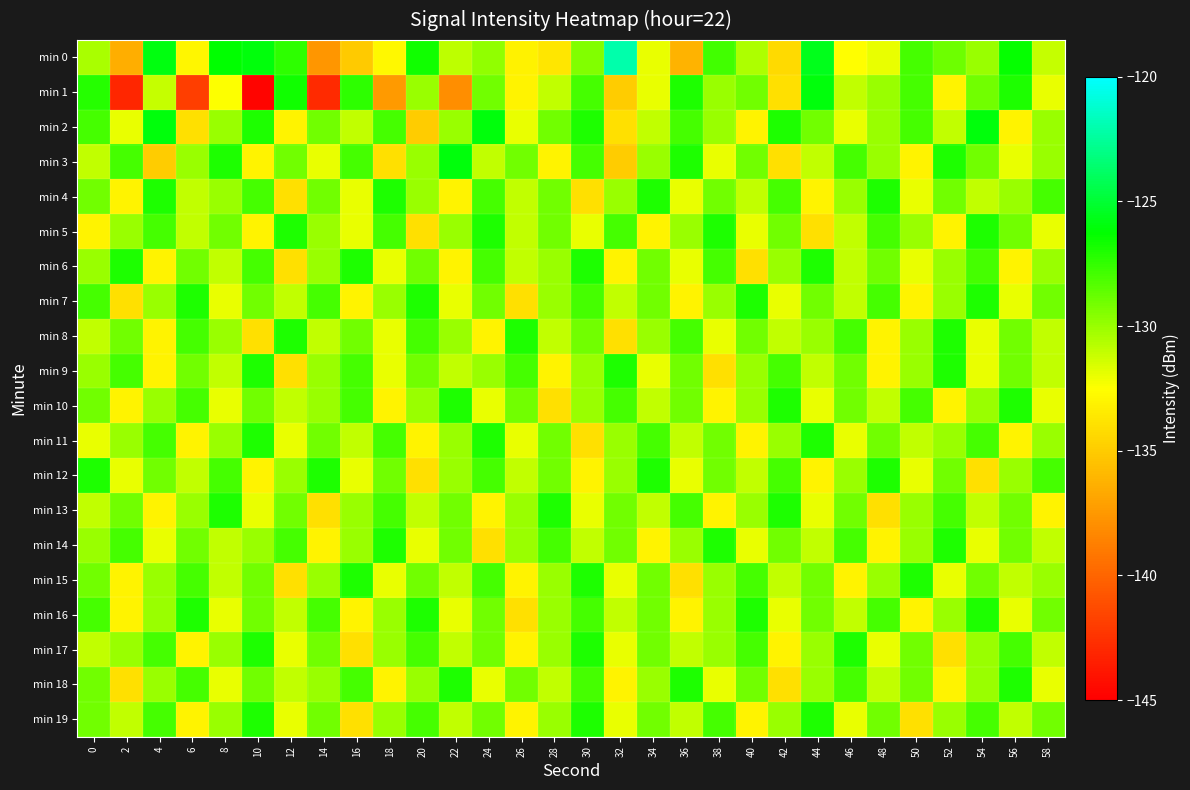

Reading left to right, list all the values displayed in this chart.

min 0: 0=-130.4	2=-136.4	4=-125.9	6=-132.9	8=-126.3	10=-126.0	12=-127.3	14=-137.6	16=-135.1	18=-132.8	20=-126.7	22=-130.9	24=-129.8	26=-133.1	28=-133.7	30=-129.4	32=-122.1	34=-132.0	36=-136.1	38=-127.8	40=-130.5	42=-134.3	44=-125.6	46=-132.5	48=-131.9	50=-127.9	52=-128.9	54=-130.0	56=-126.4	58=-131.1
min 1: 0=-127.2	2=-143.1	4=-131.1	6=-141.9	8=-132.5	10=-144.7	12=-126.7	14=-142.9	16=-127.4	18=-137.4	20=-130.0	22=-138.0	24=-129.0	26=-133.0	28=-131.0	30=-128.0	32=-135.0	34=-132.0	36=-127.0	38=-130.0	40=-129.0	42=-134.0	44=-126.0	46=-131.0	48=-130.0	50=-128.0	52=-133.0	54=-129.0	56=-127.0	58=-132.0
min 2: 0=-128.0	2=-132.0	4=-126.0	6=-134.0	8=-130.0	10=-127.0	12=-133.0	14=-129.0	16=-131.0	18=-128.0	20=-135.0	22=-130.0	24=-126.0	26=-132.0	28=-129.0	30=-127.0	32=-134.0	34=-131.0	36=-128.0	38=-130.0	40=-133.0	42=-127.0	44=-129.0	46=-132.0	48=-130.0	50=-128.0	52=-131.0	54=-126.0	56=-133.0	58=-130.0
min 3: 0=-131.0	2=-128.0	4=-135.0	6=-130.0	8=-127.0	10=-133.0	12=-129.0	14=-132.0	16=-128.0	18=-134.0	20=-130.0	22=-126.0	24=-131.0	26=-129.0	28=-133.0	30=-128.0	32=-135.0	34=-130.0	36=-127.0	38=-132.0	40=-129.0	42=-134.0	44=-131.0	46=-128.0	48=-130.0	50=-133.0	52=-127.0	54=-129.0	56=-132.0	58=-130.0
min 4: 0=-129.0	2=-133.0	4=-127.0	6=-131.0	8=-130.0	10=-128.0	12=-134.0	14=-129.0	16=-132.0	18=-127.0	20=-130.0	22=-133.0	24=-128.0	26=-131.0	28=-129.0	30=-134.0	32=-130.0	34=-127.0	36=-132.0	38=-129.0	40=-131.0	42=-128.0	44=-133.0	46=-130.0	48=-127.0	50=-132.0	52=-129.0	54=-131.0	56=-130.0	58=-128.0
min 5: 0=-133.0	2=-130.0	4=-128.0	6=-131.0	8=-129.0	10=-133.0	12=-127.0	14=-130.0	16=-132.0	18=-128.0	20=-134.0	22=-130.0	24=-127.0	26=-131.0	28=-129.0	30=-132.0	32=-128.0	34=-133.0	36=-130.0	38=-127.0	40=-132.0	42=-129.0	44=-134.0	46=-131.0	48=-128.0	50=-130.0	52=-133.0	54=-127.0	56=-129.0	58=-132.0
min 6: 0=-130.0	2=-127.0	4=-133.0	6=-129.0	8=-131.0	10=-128.0	12=-134.0	14=-130.0	16=-127.0	18=-132.0	20=-129.0	22=-133.0	24=-128.0	26=-131.0	28=-130.0	30=-127.0	32=-133.0	34=-129.0	36=-132.0	38=-128.0	40=-134.0	42=-130.0	44=-127.0	46=-131.0	48=-129.0	50=-132.0	52=-130.0	54=-128.0	56=-133.0	58=-130.0
min 7: 0=-128.0	2=-134.0	4=-130.0	6=-127.0	8=-132.0	10=-129.0	12=-131.0	14=-128.0	16=-133.0	18=-130.0	20=-127.0	22=-132.0	24=-129.0	26=-134.0	28=-130.0	30=-128.0	32=-131.0	34=-129.0	36=-133.0	38=-130.0	40=-127.0	42=-132.0	44=-129.0	46=-131.0	48=-128.0	50=-133.0	52=-130.0	54=-127.0	56=-132.0	58=-129.0
min 8: 0=-131.0	2=-129.0	4=-133.0	6=-128.0	8=-130.0	10=-134.0	12=-127.0	14=-131.0	16=-129.0	18=-132.0	20=-128.0	22=-130.0	24=-133.0	26=-127.0	28=-131.0	30=-129.0	32=-134.0	34=-130.0	36=-128.0	38=-132.0	40=-129.0	42=-131.0	44=-130.0	46=-128.0	48=-133.0	50=-130.0	52=-127.0	54=-132.0	56=-129.0	58=-131.0
min 9: 0=-130.0	2=-128.0	4=-133.0	6=-129.0	8=-131.0	10=-127.0	12=-134.0	14=-130.0	16=-128.0	18=-132.0	20=-129.0	22=-131.0	24=-130.0	26=-128.0	28=-133.0	30=-130.0	32=-127.0	34=-132.0	36=-129.0	38=-134.0	40=-130.0	42=-128.0	44=-131.0	46=-129.0	48=-133.0	50=-130.0	52=-127.0	54=-132.0	56=-129.0	58=-131.0
min 10: 0=-129.0	2=-133.0	4=-130.0	6=-128.0	8=-132.0	10=-129.0	12=-131.0	14=-130.0	16=-128.0	18=-133.0	20=-130.0	22=-127.0	24=-132.0	26=-129.0	28=-134.0	30=-130.0	32=-128.0	34=-131.0	36=-129.0	38=-133.0	40=-130.0	42=-127.0	44=-132.0	46=-129.0	48=-131.0	50=-128.0	52=-133.0	54=-130.0	56=-127.0	58=-132.0
min 11: 0=-132.0	2=-130.0	4=-128.0	6=-133.0	8=-130.0	10=-127.0	12=-132.0	14=-129.0	16=-131.0	18=-128.0	20=-133.0	22=-130.0	24=-127.0	26=-132.0	28=-129.0	30=-134.0	32=-130.0	34=-128.0	36=-131.0	38=-129.0	40=-133.0	42=-130.0	44=-127.0	46=-132.0	48=-129.0	50=-131.0	52=-130.0	54=-128.0	56=-133.0	58=-130.0
min 12: 0=-127.0	2=-132.0	4=-129.0	6=-131.0	8=-128.0	10=-133.0	12=-130.0	14=-127.0	16=-132.0	18=-129.0	20=-134.0	22=-130.0	24=-128.0	26=-131.0	28=-129.0	30=-133.0	32=-130.0	34=-127.0	36=-132.0	38=-129.0	40=-131.0	42=-128.0	44=-133.0	46=-130.0	48=-127.0	50=-132.0	52=-129.0	54=-134.0	56=-130.0	58=-128.0
min 13: 0=-131.0	2=-129.0	4=-133.0	6=-130.0	8=-127.0	10=-132.0	12=-129.0	14=-134.0	16=-130.0	18=-128.0	20=-131.0	22=-129.0	24=-133.0	26=-130.0	28=-127.0	30=-132.0	32=-129.0	34=-131.0	36=-128.0	38=-133.0	40=-130.0	42=-127.0	44=-132.0	46=-129.0	48=-134.0	50=-130.0	52=-128.0	54=-131.0	56=-129.0	58=-133.0
min 14: 0=-130.0	2=-128.0	4=-132.0	6=-129.0	8=-131.0	10=-130.0	12=-128.0	14=-133.0	16=-130.0	18=-127.0	20=-132.0	22=-129.0	24=-134.0	26=-130.0	28=-128.0	30=-131.0	32=-129.0	34=-133.0	36=-130.0	38=-127.0	40=-132.0	42=-129.0	44=-131.0	46=-128.0	48=-133.0	50=-130.0	52=-127.0	54=-132.0	56=-129.0	58=-131.0
min 15: 0=-129.0	2=-133.0	4=-130.0	6=-128.0	8=-131.0	10=-129.0	12=-134.0	14=-130.0	16=-127.0	18=-132.0	20=-129.0	22=-131.0	24=-128.0	26=-133.0	28=-130.0	30=-127.0	32=-132.0	34=-129.0	36=-134.0	38=-130.0	40=-128.0	42=-131.0	44=-129.0	46=-133.0	48=-130.0	50=-127.0	52=-132.0	54=-129.0	56=-131.0	58=-130.0
min 16: 0=-128.0	2=-133.0	4=-130.0	6=-127.0	8=-132.0	10=-129.0	12=-131.0	14=-128.0	16=-133.0	18=-130.0	20=-127.0	22=-132.0	24=-129.0	26=-134.0	28=-130.0	30=-128.0	32=-131.0	34=-129.0	36=-133.0	38=-130.0	40=-127.0	42=-132.0	44=-129.0	46=-131.0	48=-128.0	50=-133.0	52=-130.0	54=-127.0	56=-132.0	58=-129.0
min 17: 0=-131.0	2=-130.0	4=-128.0	6=-133.0	8=-130.0	10=-127.0	12=-132.0	14=-129.0	16=-134.0	18=-130.0	20=-128.0	22=-131.0	24=-129.0	26=-133.0	28=-130.0	30=-127.0	32=-132.0	34=-129.0	36=-131.0	38=-130.0	40=-128.0	42=-133.0	44=-130.0	46=-127.0	48=-132.0	50=-129.0	52=-134.0	54=-130.0	56=-128.0	58=-131.0
min 18: 0=-129.0	2=-134.0	4=-130.0	6=-128.0	8=-132.0	10=-129.0	12=-131.0	14=-130.0	16=-128.0	18=-133.0	20=-130.0	22=-127.0	24=-132.0	26=-129.0	28=-131.0	30=-128.0	32=-133.0	34=-130.0	36=-127.0	38=-132.0	40=-129.0	42=-134.0	44=-130.0	46=-128.0	48=-131.0	50=-129.0	52=-133.0	54=-130.0	56=-127.0	58=-132.0
min 19: 0=-129.0	2=-131.0	4=-128.0	6=-133.0	8=-130.0	10=-127.0	12=-132.0	14=-129.0	16=-134.0	18=-130.0	20=-128.0	22=-131.0	24=-129.0	26=-133.0	28=-130.0	30=-127.0	32=-132.0	34=-129.0	36=-131.0	38=-128.0	40=-133.0	42=-130.0	44=-127.0	46=-132.0	48=-129.0	50=-134.0	52=-130.0	54=-128.0	56=-131.0	58=-129.0